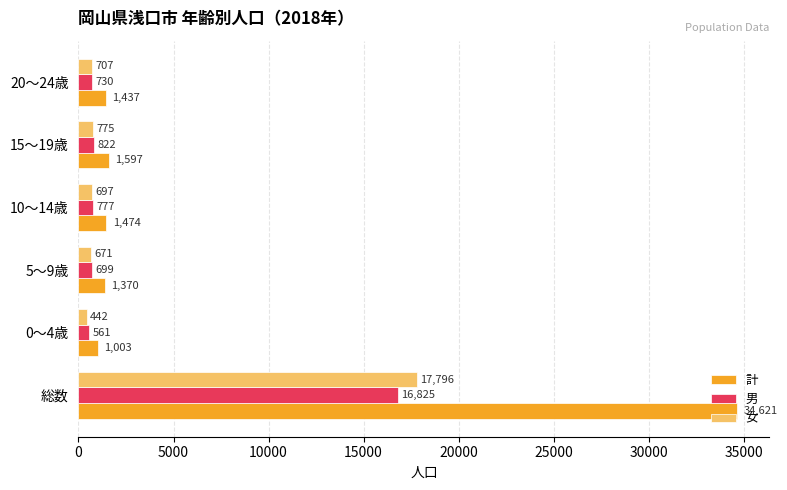

At which label is 計 closest to 17812?

15～19歳